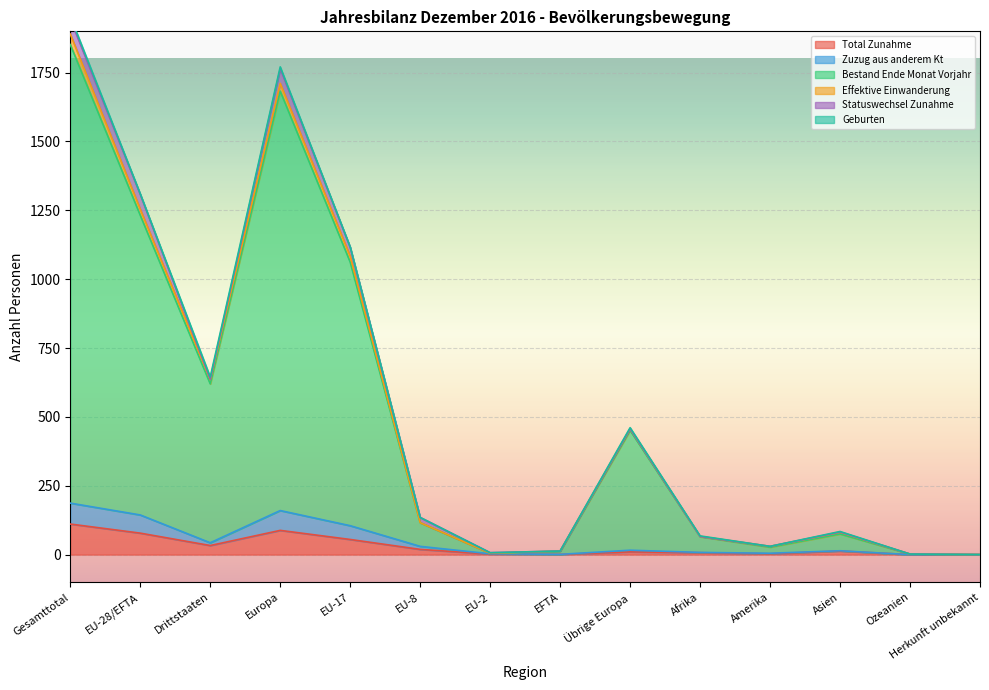

At which label does Zuzug aus anderem Kt reach its peak?

Gesamttotal